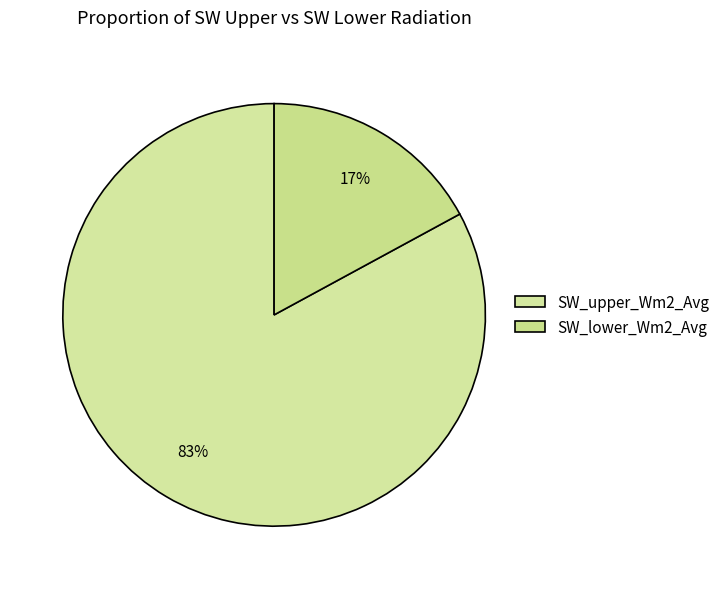

What is the largest slice in the pie chart?

SW_upper_Wm2_Avg